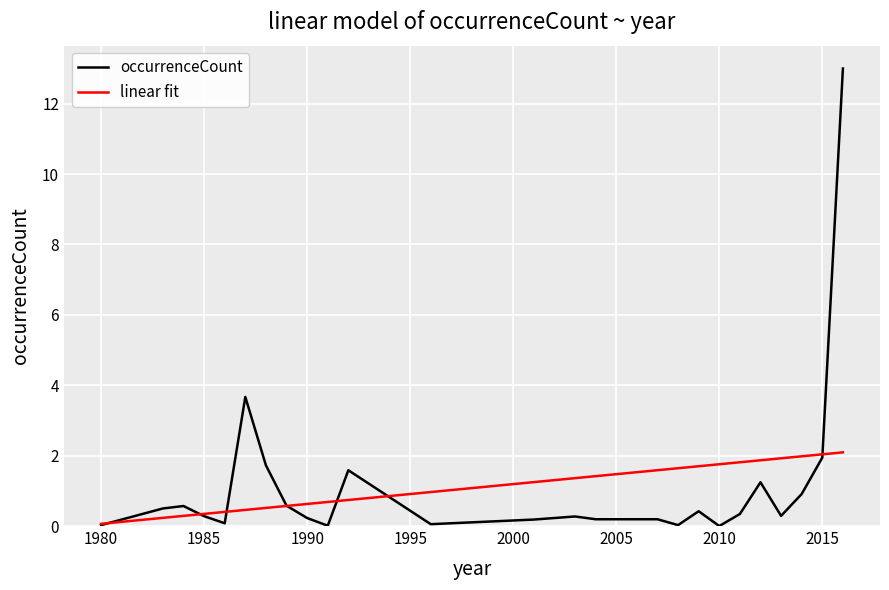

List the series in order of their peak value, highest first.

occurrenceCount, linear fit